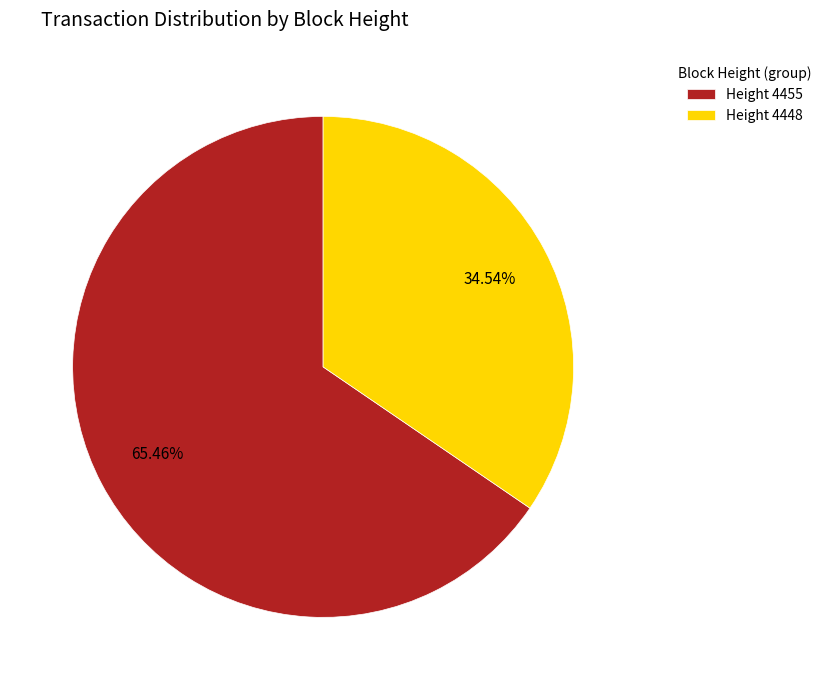

Is it true that Height 4455 is 76% of the pie?

False